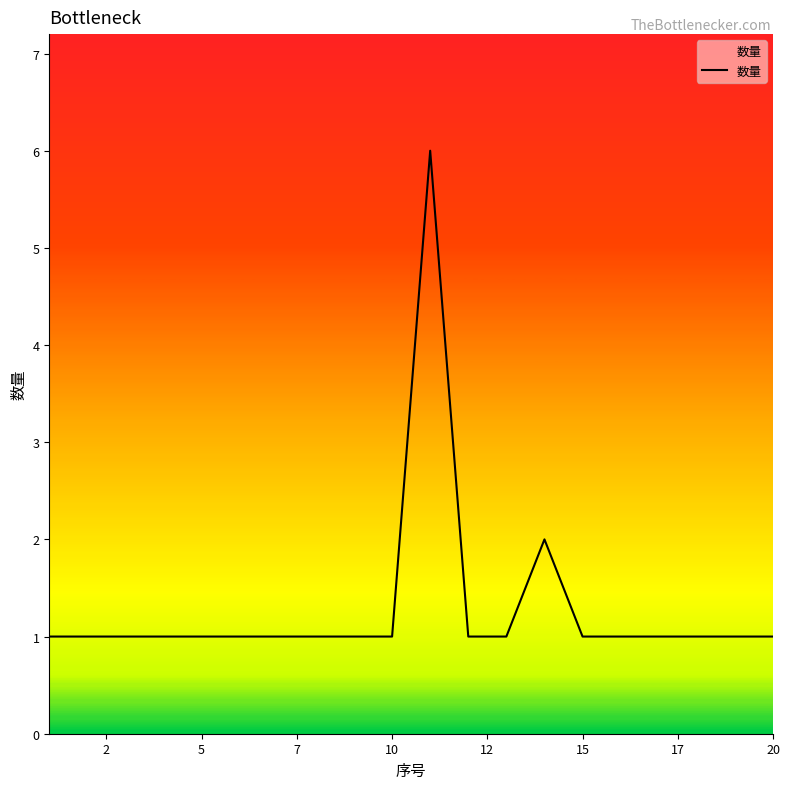

What is the maximum value shown in the chart?

6